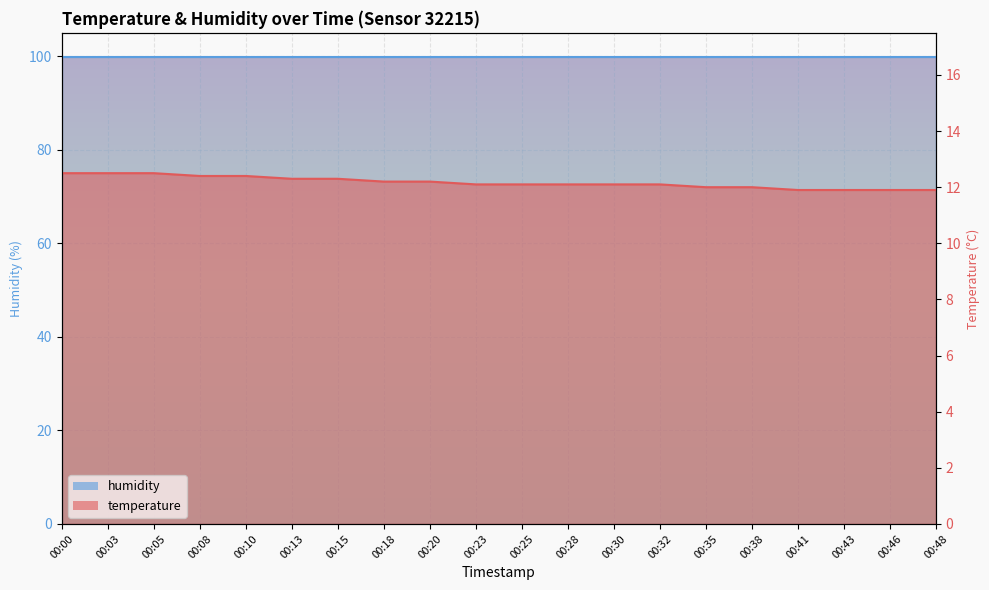

Read the value at 00:28.

72.6